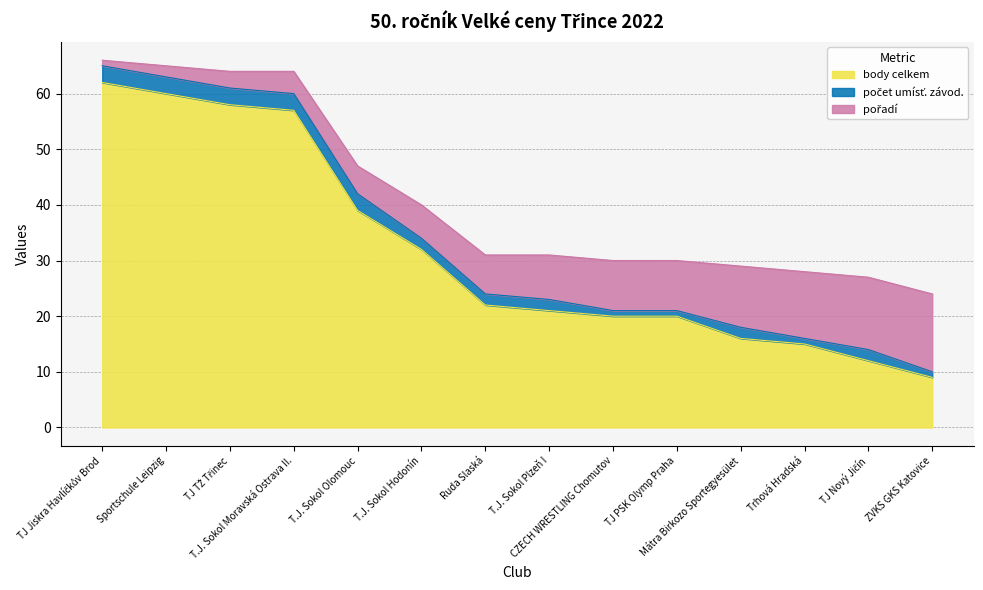

Rank the series by their maximum value, from highest to lowest.

body celkem, pořadí, počet umísť. závod.